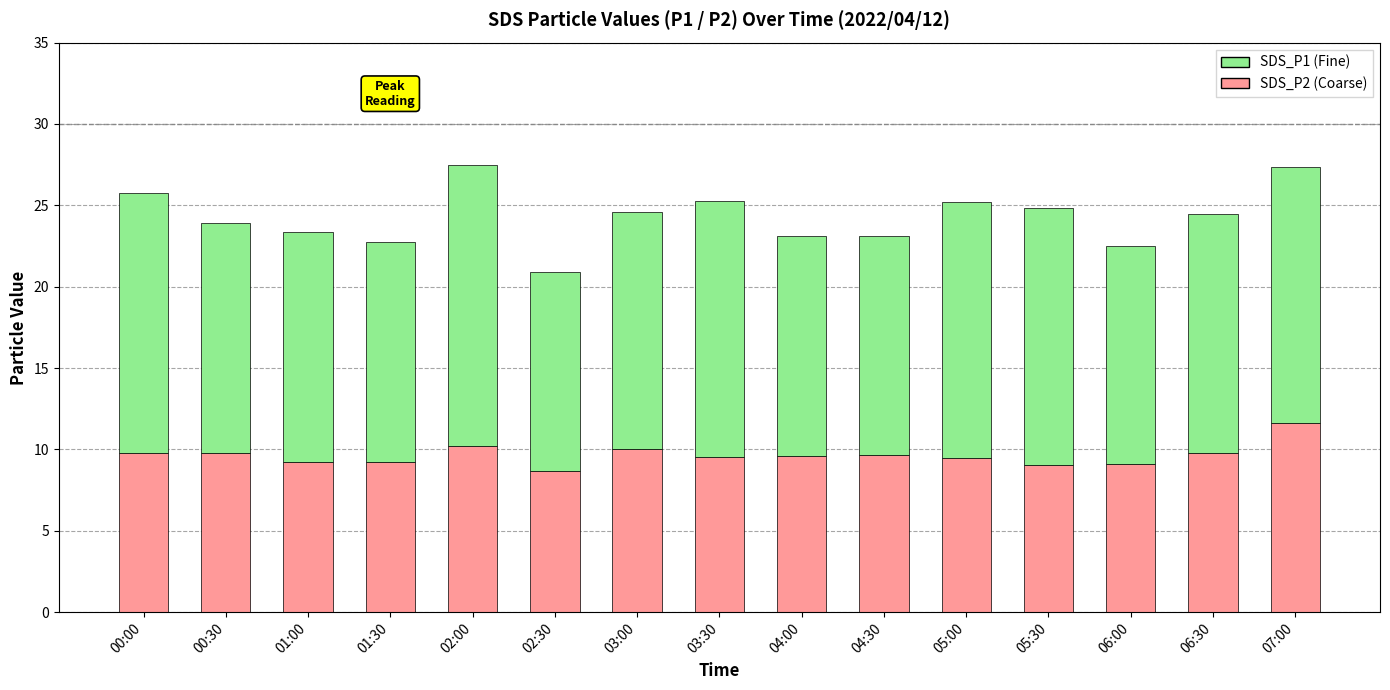

How many bars are there in total?

15